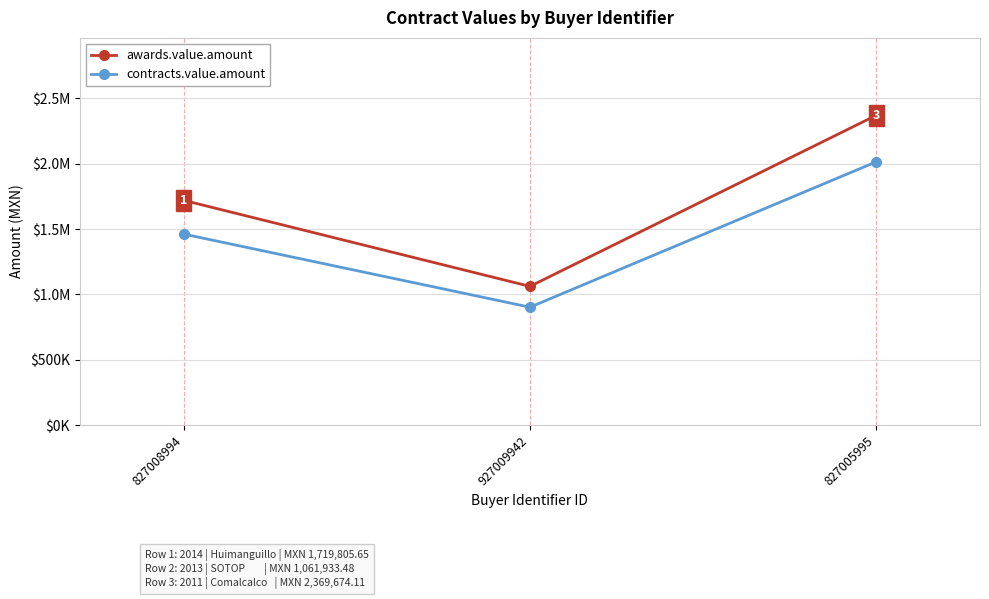

The value of awards.value.amount at 827005995 is 2369674.1. True or false?

True